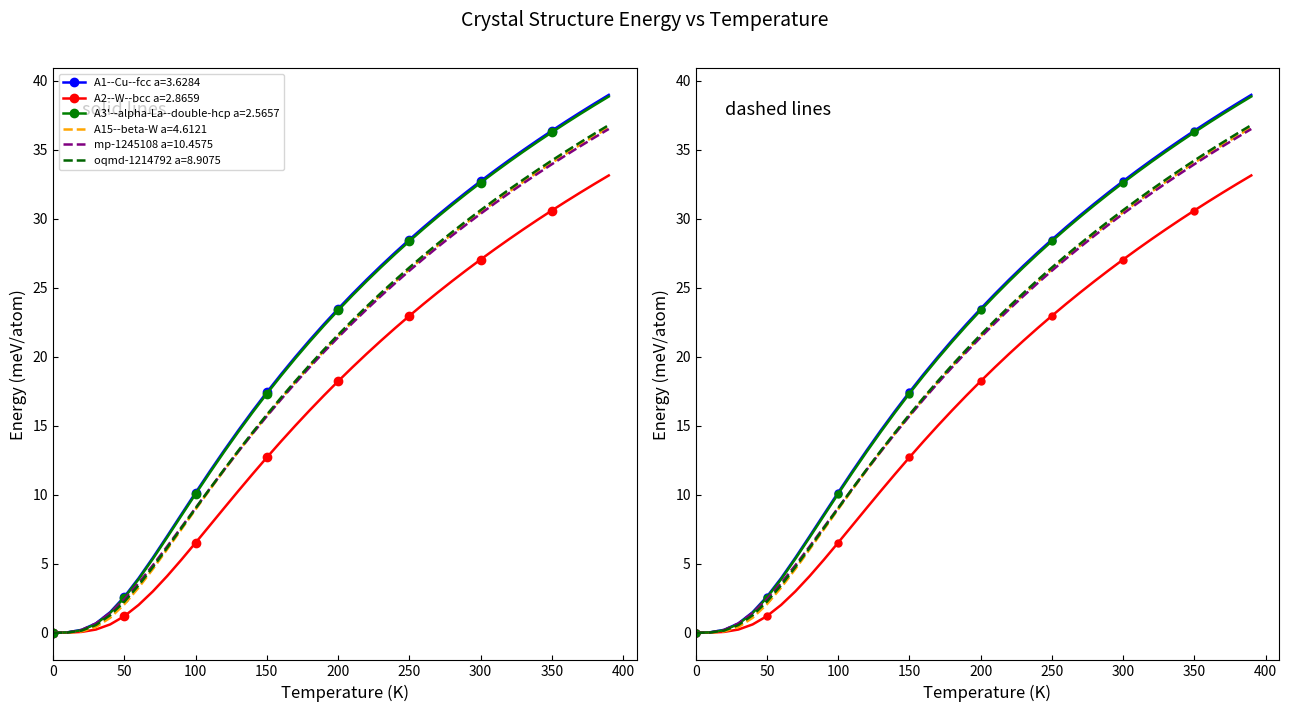

Which series has the largest range (max minus min)?

A1--Cu--fcc a=3.6284